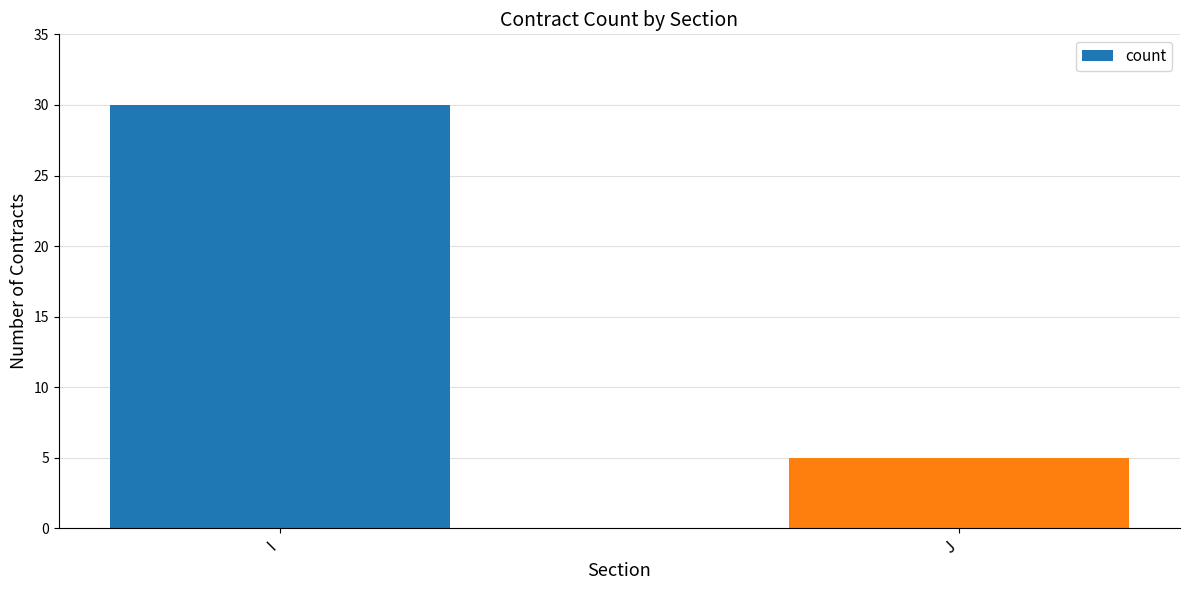

What is the change in value from I to J?

-25